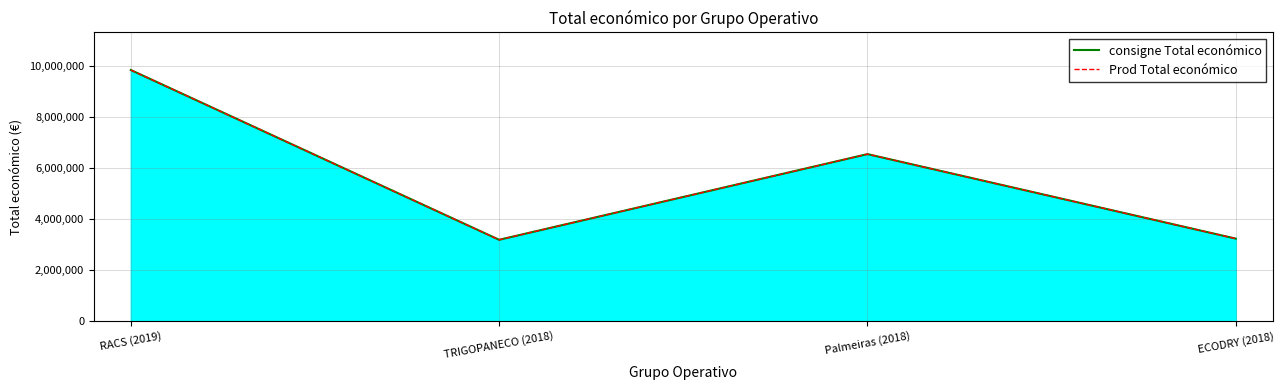

Reading left to right, list all the values displayed in this chart.

consigne Total económico: RACS (2019)=9847932	TRIGOPANECO (2018)=3178596	Palmeiras (2018)=6543999	ECODRY (2018)=3223608
Prod Total económico: RACS (2019)=9847932	TRIGOPANECO (2018)=3178596	Palmeiras (2018)=6543999	ECODRY (2018)=3223608